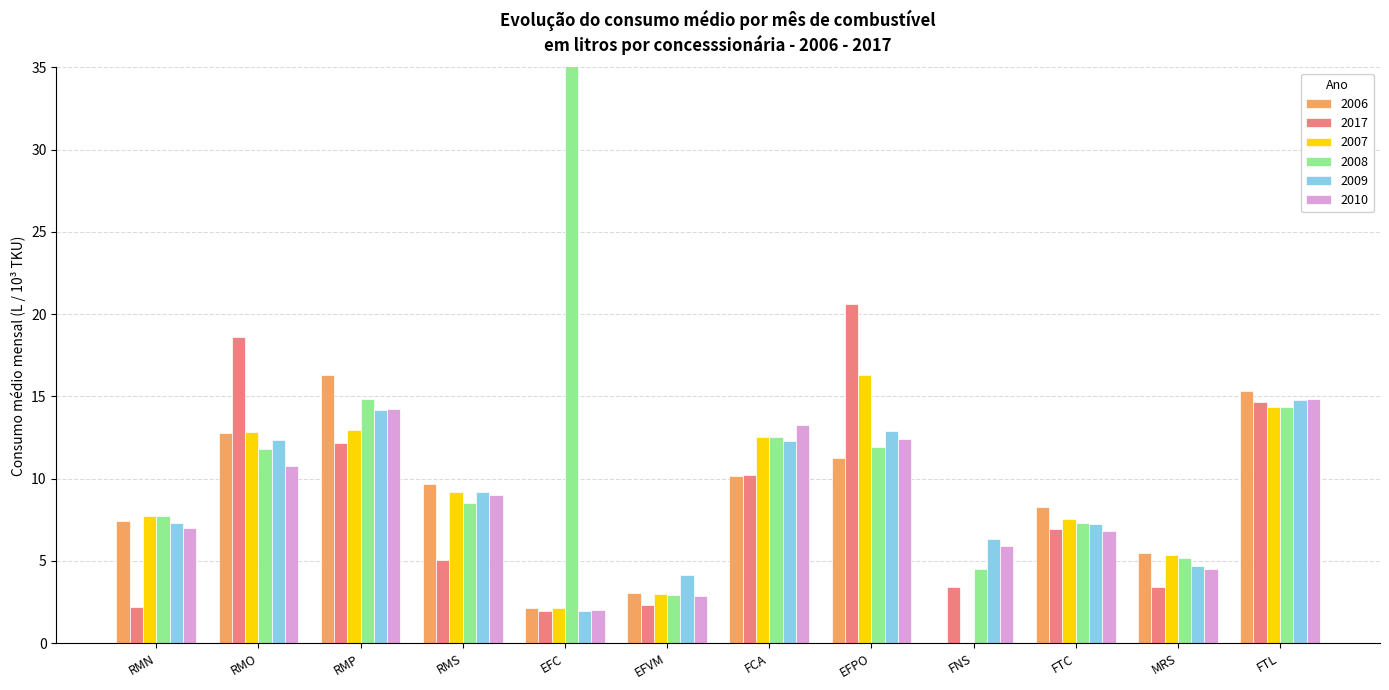

Reading left to right, list all the values displayed in this chart.

2006: RMN=7.4	RMO=12.8	RMP=16.3	RMS=9.7	EFC=2.1	EFVM=3.1	FCA=10.2	EFPO=11.3	FNS=0.0	FTC=8.3	MRS=5.5	FTL=15.3
2017: RMN=2.2	RMO=18.6	RMP=12.2	RMS=5.1	EFC=2.0	EFVM=2.3	FCA=10.2	EFPO=20.6	FNS=3.4	FTC=7.0	MRS=3.4	FTL=14.7
2007: RMN=7.7	RMO=12.8	RMP=13.0	RMS=9.2	EFC=2.2	EFVM=3.0	FCA=12.5	EFPO=16.3	FNS=0.0	FTC=7.5	MRS=5.4	FTL=14.3
2008: RMN=7.7	RMO=11.8	RMP=14.8	RMS=8.5	EFC=176.4	EFVM=2.9	FCA=12.5	EFPO=11.9	FNS=4.5	FTC=7.3	MRS=5.2	FTL=14.4
2009: RMN=7.3	RMO=12.4	RMP=14.2	RMS=9.2	EFC=2.0	EFVM=4.2	FCA=12.3	EFPO=12.9	FNS=6.3	FTC=7.3	MRS=4.7	FTL=14.8
2010: RMN=7.0	RMO=10.8	RMP=14.2	RMS=9.0	EFC=2.0	EFVM=2.9	FCA=13.3	EFPO=12.4	FNS=5.9	FTC=6.8	MRS=4.5	FTL=14.9